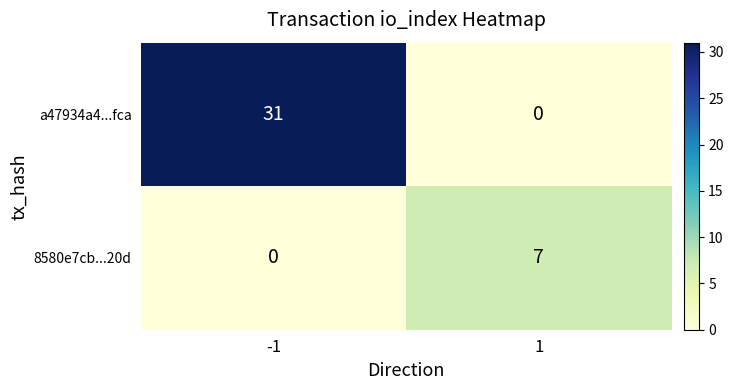

Reading right to left, transcribe all the data shown in this chart.

a47934a4...fca: 1=0	-1=31
8580e7cb...20d: 1=7	-1=0